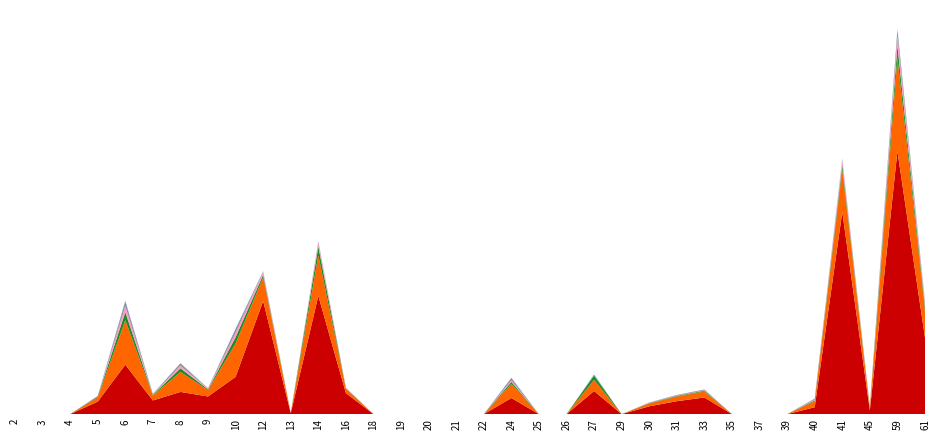

Reading right to left, list all the values displayed in this chart.

Class 1: 3.3	11.5	0.2	8.8	0.3	0.0	0.0	0.0	0.7	0.6	0.3	0.0	1.0	0.0	0.0	0.7	0.0	0.0	0.0	0.0	0.0	0.9	5.2	0.0	4.9	1.6	0.8	1.0	0.6	2.2	0.5	0.0	0.0	0.0
Class 2: 1.2	4.1	0.1	1.8	0.3	0.0	0.0	0.0	0.3	0.2	0.1	0.0	0.5	0.0	0.0	0.6	0.0	0.0	0.0	0.0	0.0	0.2	1.8	0.0	1.0	1.5	0.3	0.9	0.2	1.9	0.2	0.0	0.0	0.0
Class 3: 0.2	0.5	0.0	0.2	0.0	0.0	0.0	0.0	0.0	0.0	0.0	0.0	0.2	0.0	0.0	0.1	0.0	0.0	0.0	0.0	0.0	0.0	0.4	0.0	0.1	0.3	0.0	0.2	0.0	0.4	0.0	0.0	0.0	0.0
Class 4: 0.1	0.5	0.0	0.2	0.0	0.0	0.0	0.0	0.0	0.0	0.0	0.0	0.0	0.0	0.0	0.1	0.0	0.0	0.0	0.0	0.0	0.0	0.2	0.0	0.1	0.2	0.0	0.1	0.0	0.3	0.0	0.0	0.0	0.0
Class 6: 0.1	0.2	0.0	0.0	0.0	0.0	0.0	0.0	0.0	0.0	0.0	0.0	0.0	0.0	0.0	0.1	0.0	0.0	0.0	0.0	0.0	0.0	0.0	0.0	0.0	0.1	0.0	0.1	0.0	0.1	0.0	0.0	0.0	0.0
Class 7: 0.0	0.0	0.0	0.0	0.0	0.0	0.0	0.0	0.0	0.0	0.0	0.0	0.0	0.0	0.0	0.0	0.0	0.0	0.0	0.0	0.0	0.0	0.0	0.0	0.0	0.0	0.0	0.0	0.0	0.1	0.0	0.0	0.0	0.0